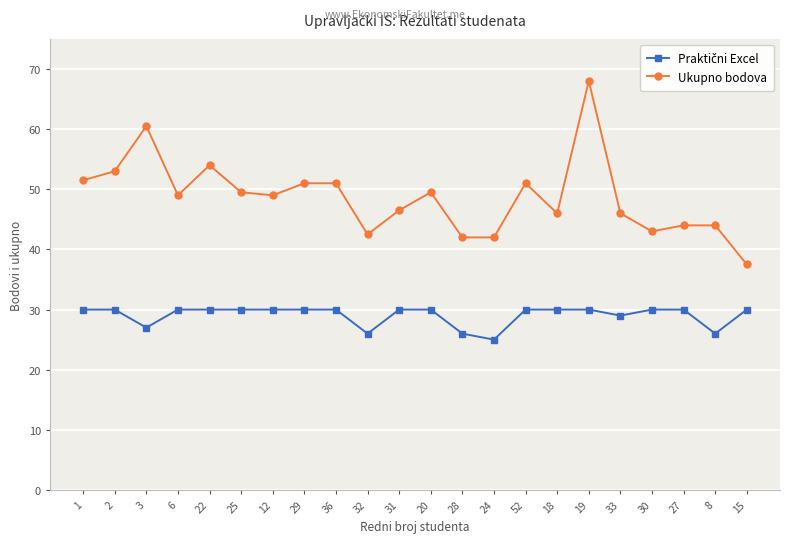

What is the total value across all series at 3?

87.5